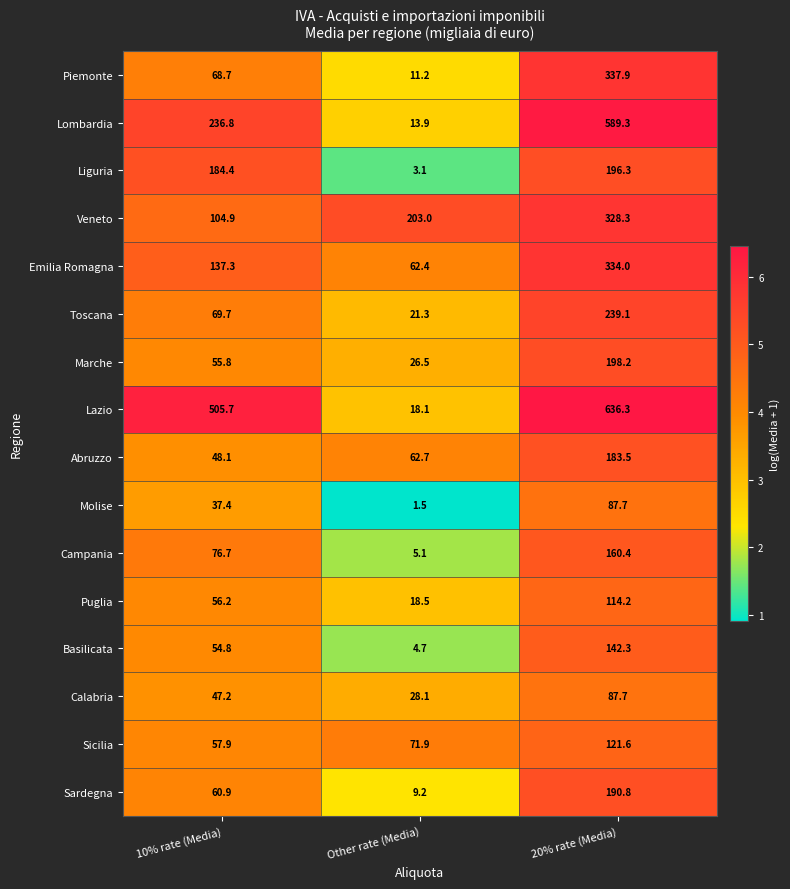

What is the difference between the highest and lowest values at 10% rate (Media)?

468.3